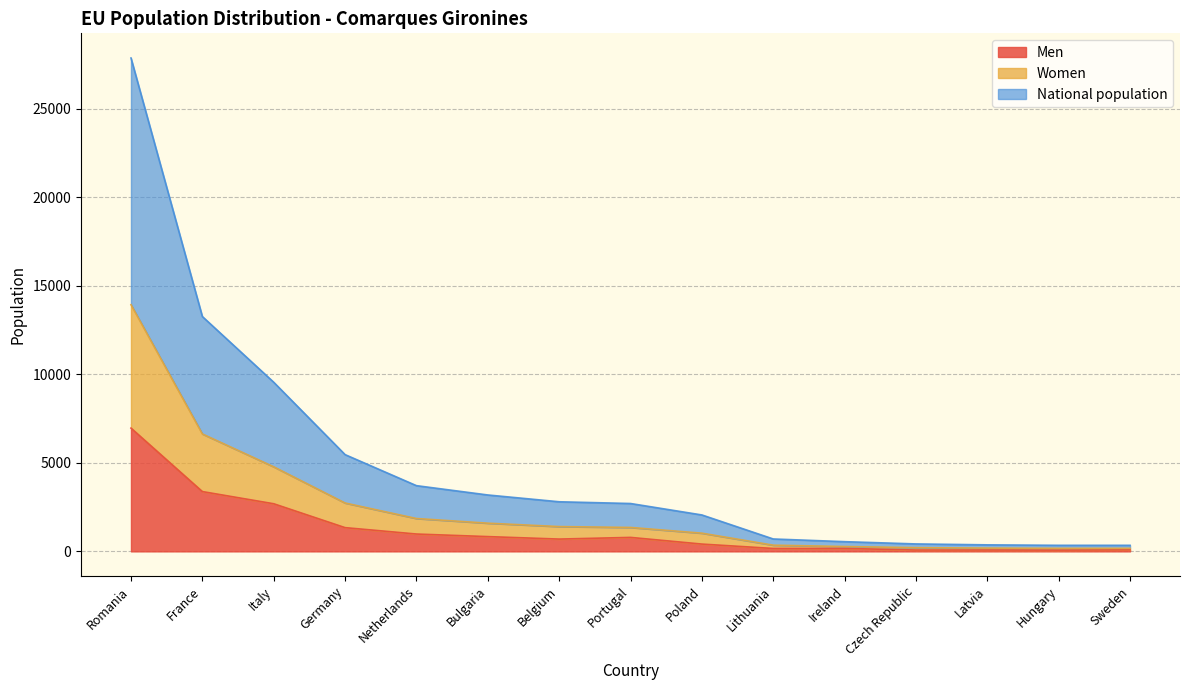

At which label is National population closest to 14097?

France